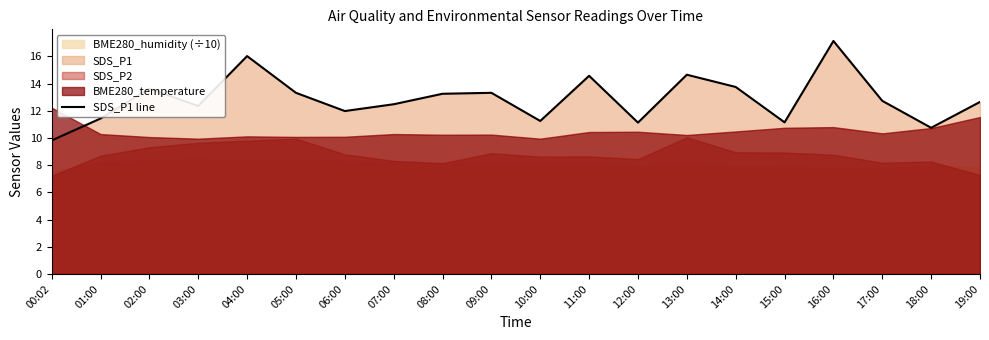

Reading right to left, what are all the values shown in this chart?

12.7	10.8	12.7	17.1	11.2	13.8	14.7	11.1	14.6	11.2	13.3	13.2	12.5	12.0	13.3	16.0	12.3	13.6	11.4	9.8